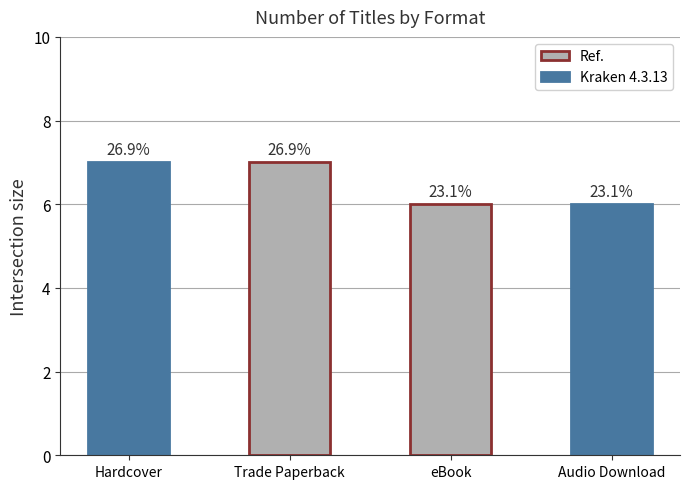

How many bars are there in total?

4